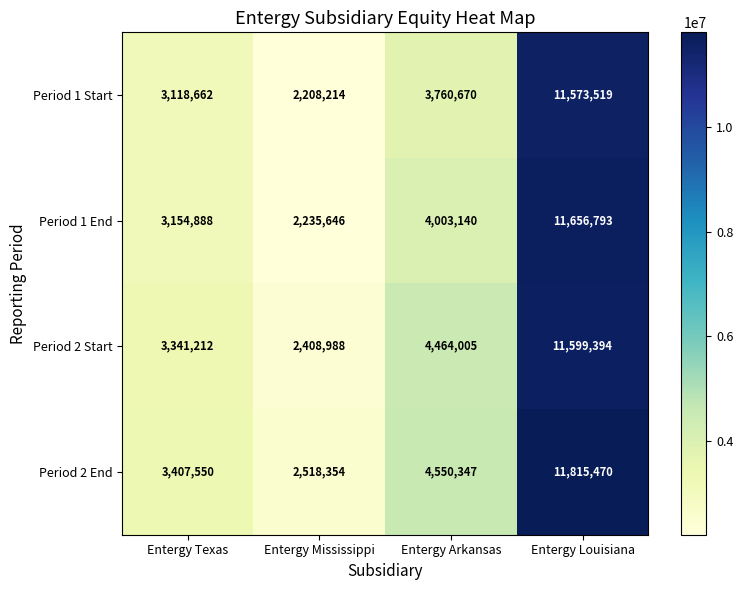

What is the difference between the maximum and minimum values in the Period 2 End series?

9297116